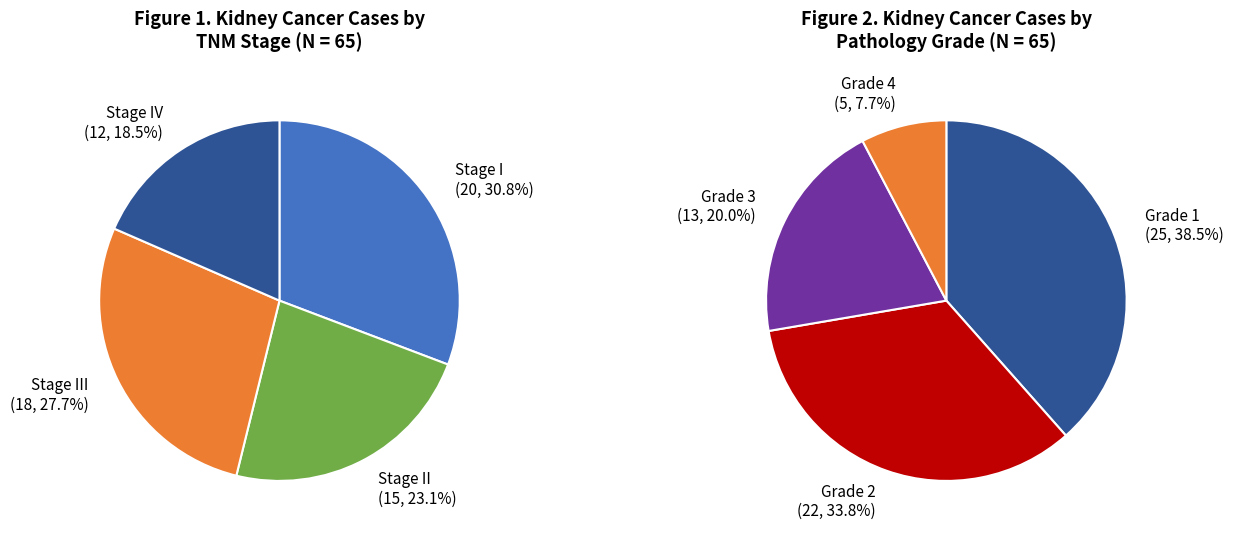

Rank the categories by value from highest to lowest.

Stage I, Stage III, Stage II, Stage IV